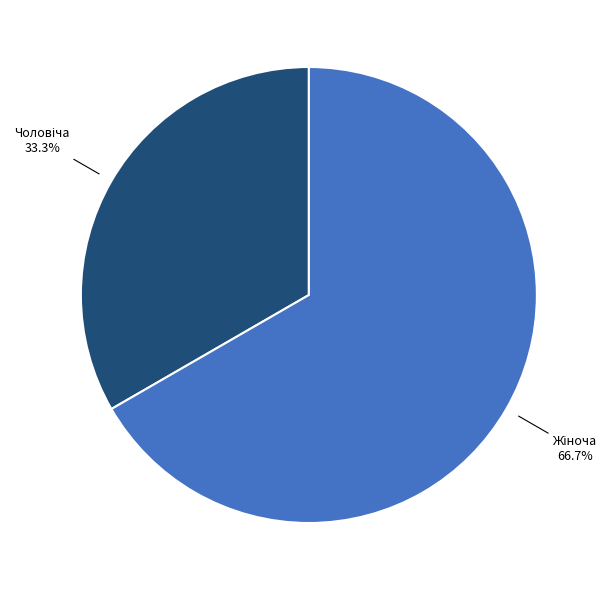

Is there any slice that represents more than half of the pie?

Yes